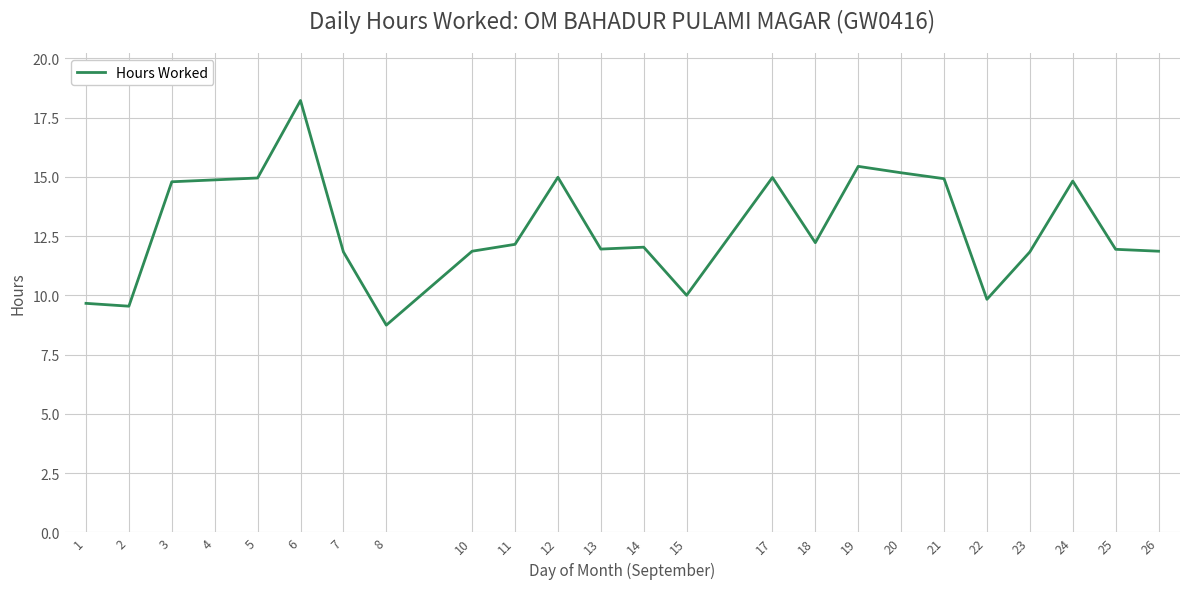

The chart shows a value of 24.4 at 19. True or false?

False